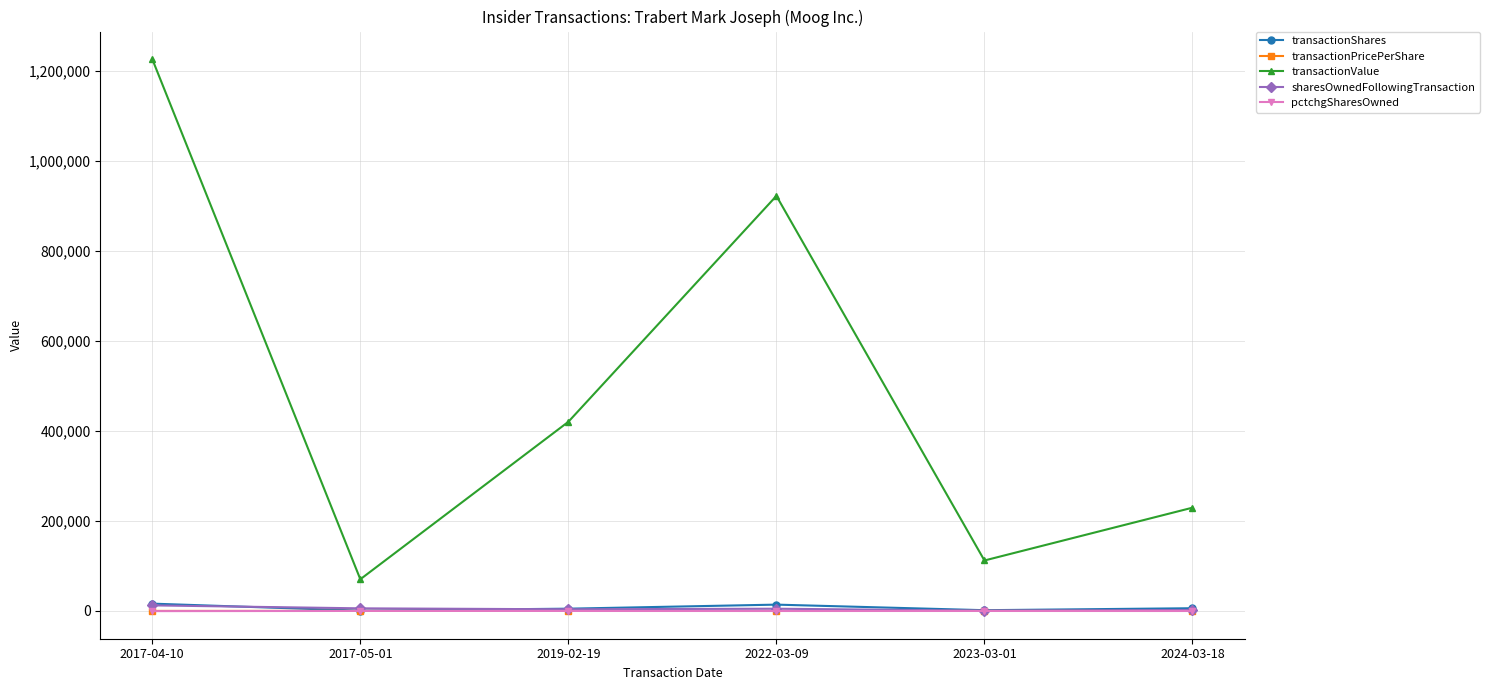

Which series has the largest range (max minus min)?

transactionValue